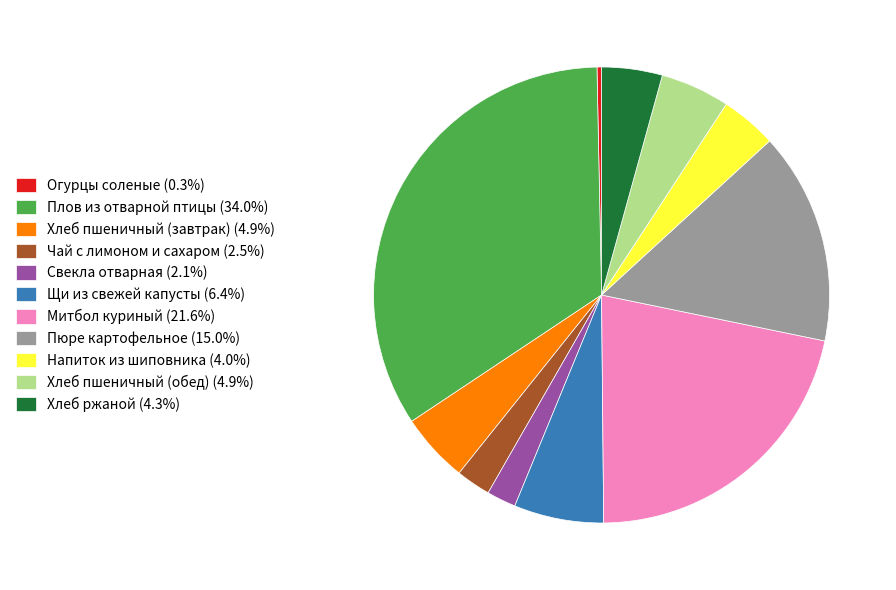

Which category has the smallest portion of the pie?

Огурцы соленые